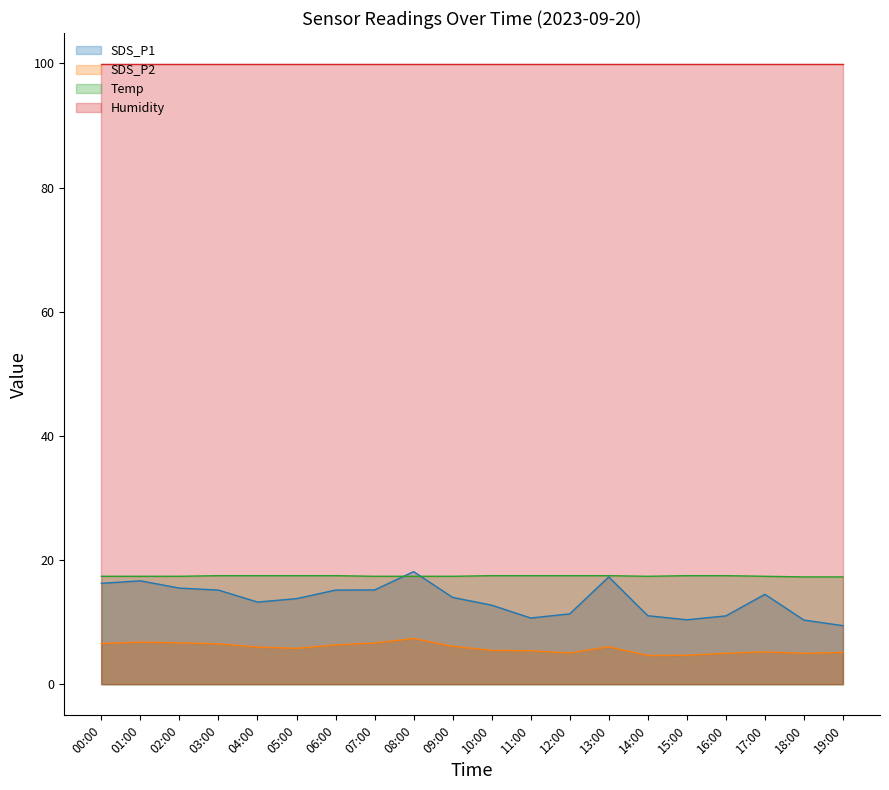

Which label corresponds to the largest value in the chart?

08:00